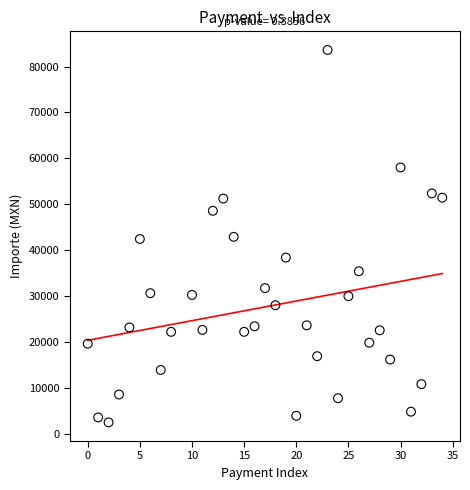

What is the range of X values (max minus min)?

34.0